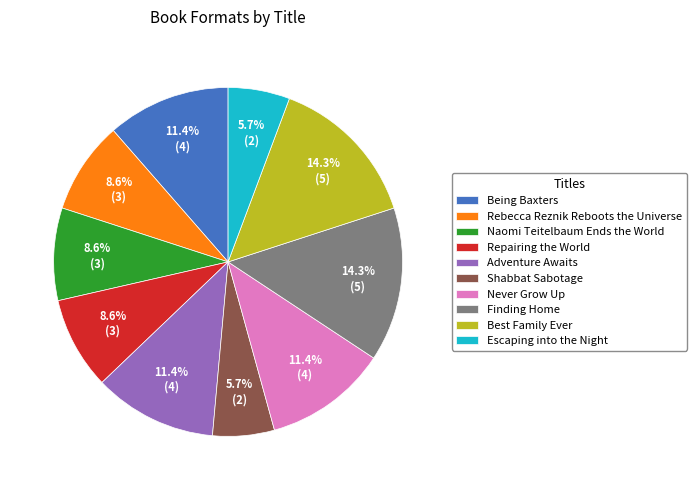

To the nearest percent, what percentage of the pie is Best Family Ever?

14%